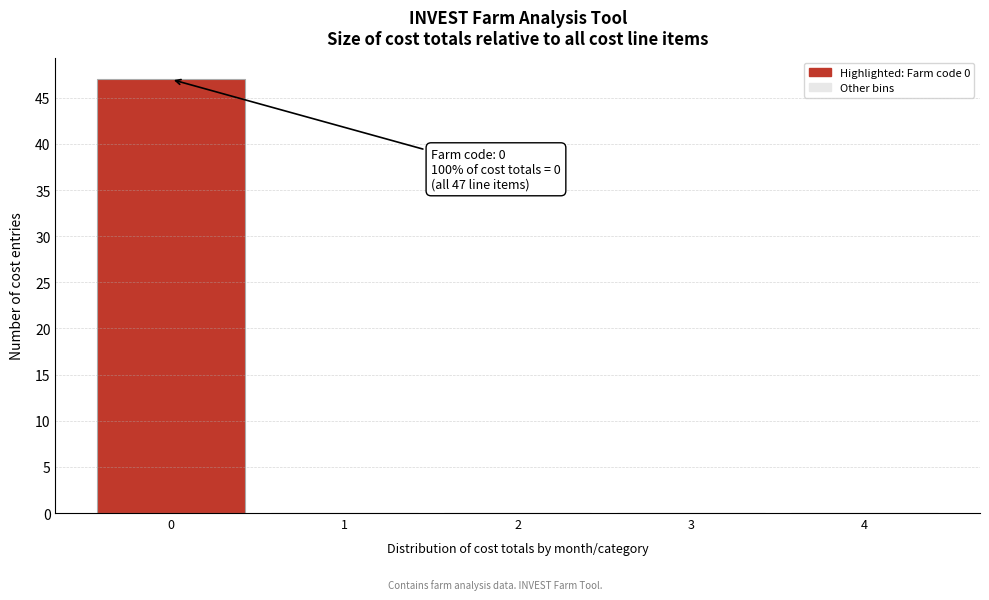

Over which range of the x-axis is the bar tallest?

-0.5 to 0.5